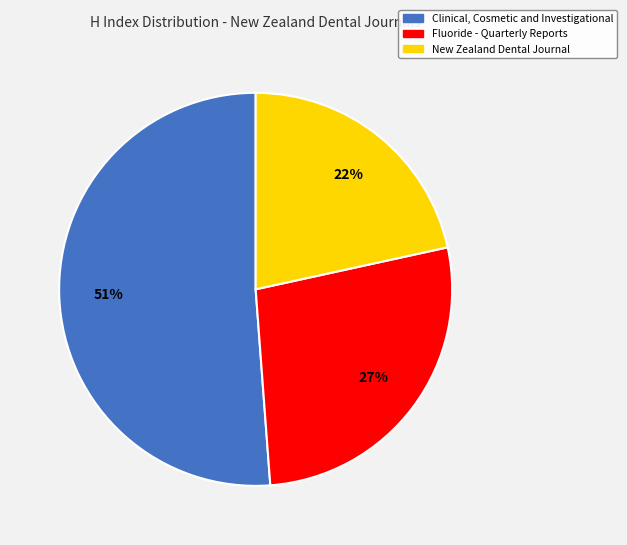

To the nearest percent, what percentage of the pie is New Zealand Dental Journal?

22%